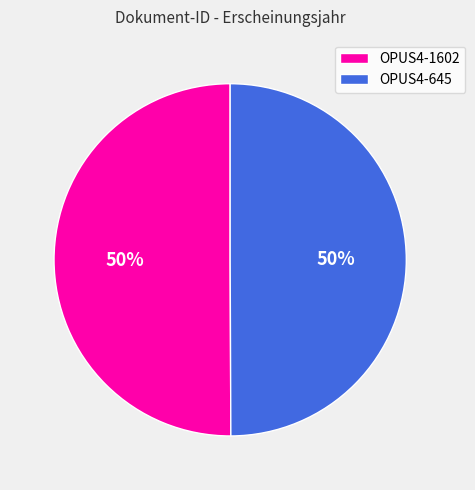

To the nearest percent, what percentage of the pie is OPUS4-1602?

50%